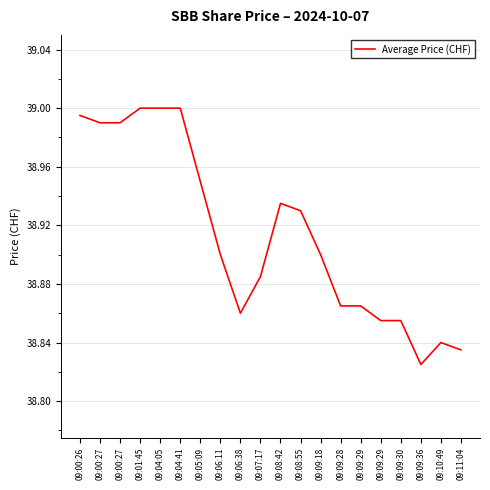

Reading left to right, list all the values displayed in this chart.

09:00:26=39.0	09:00:27=39.0	09:00:27=39.0	09:01:45=39.0	09:04:05=39.0	09:04:41=39.0	09:05:09=39.0	09:06:11=38.9	09:06:38=38.9	09:07:17=38.9	09:08:42=38.9	09:08:55=38.9	09:09:18=38.9	09:09:28=38.9	09:09:29=38.9	09:09:29=38.9	09:09:30=38.9	09:09:36=38.8	09:10:49=38.8	09:11:04=38.8